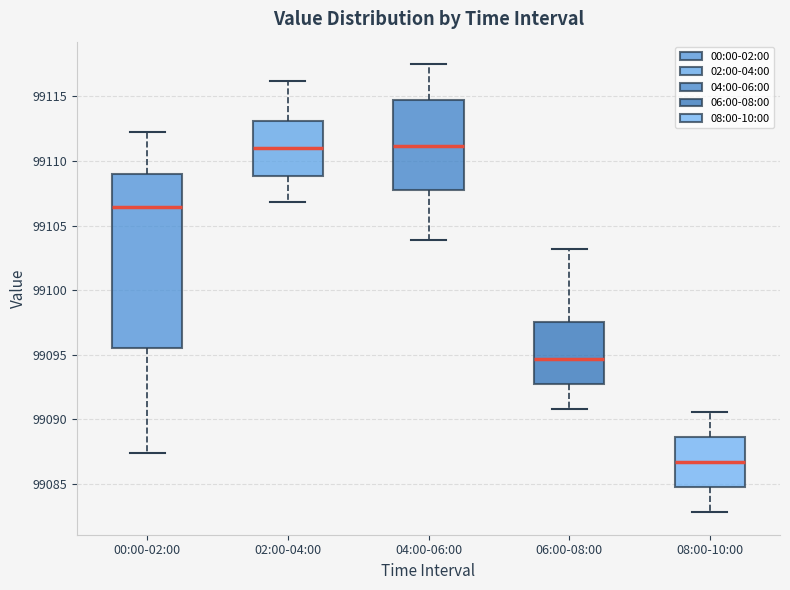

Which box's median line is the lowest?

08:00-10:00